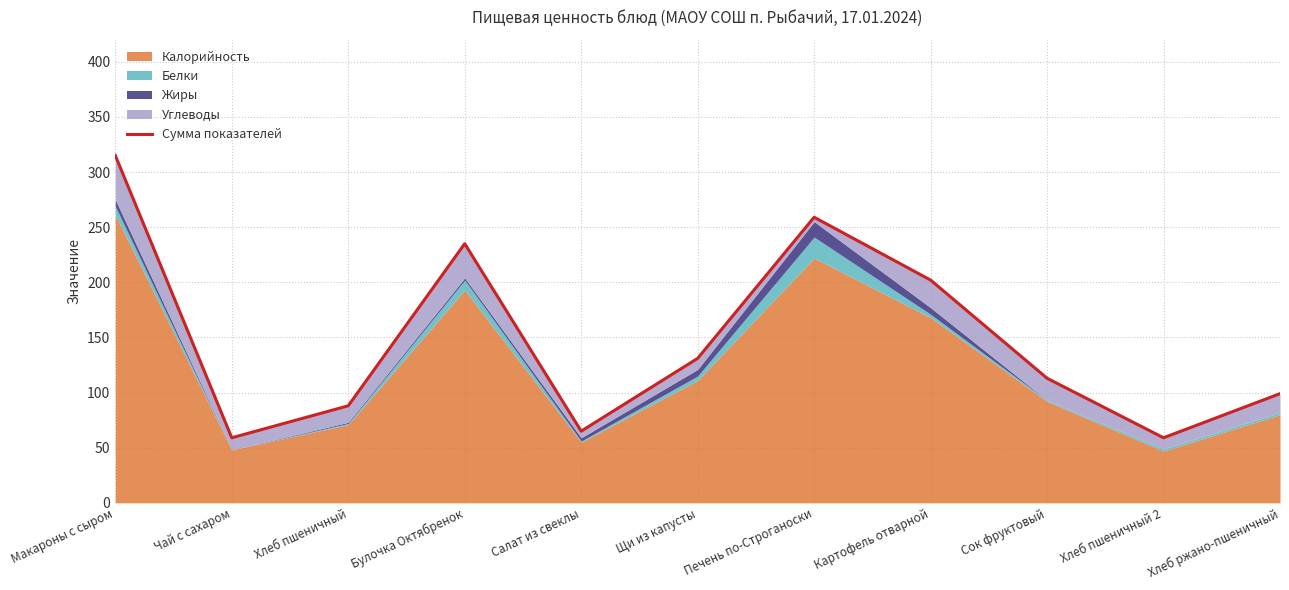

What is the maximum value shown in the chart?

315